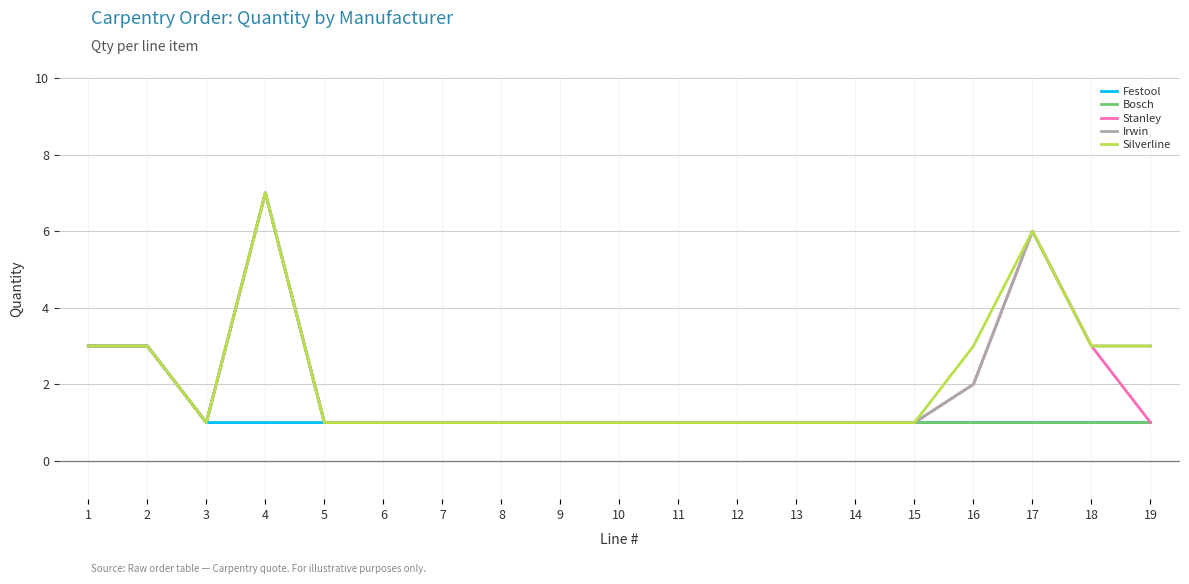

The value of Stanley at 18 is 3. True or false?

True